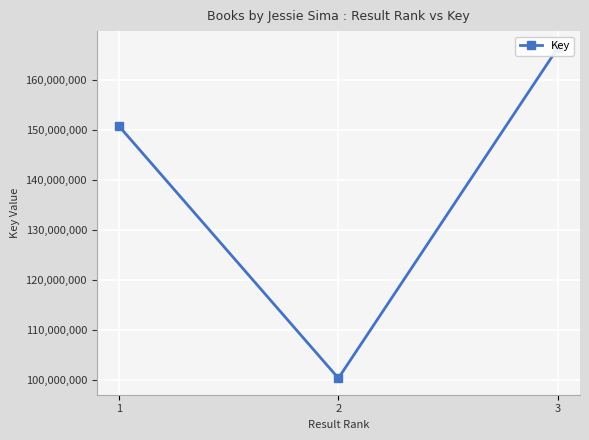

Is it true that the value at 1 is 150884248?

True